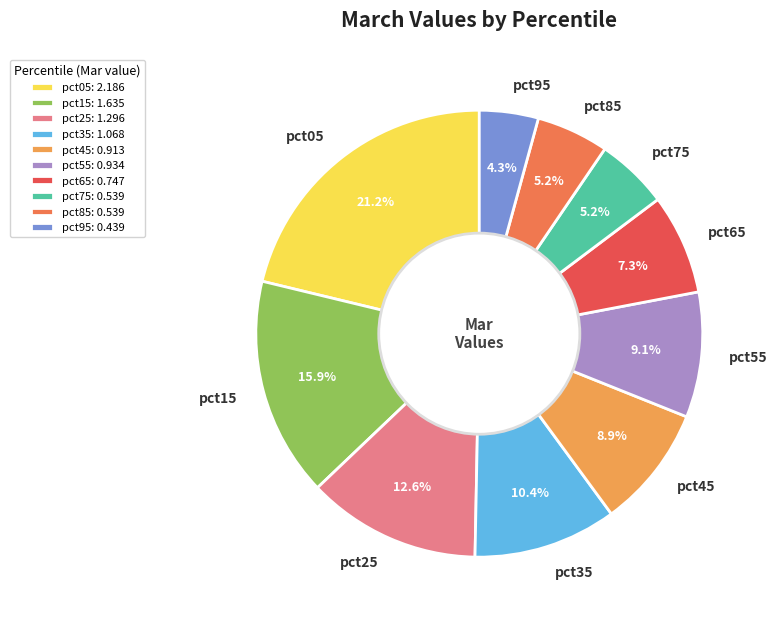

Count the number of slices in the pie.

10